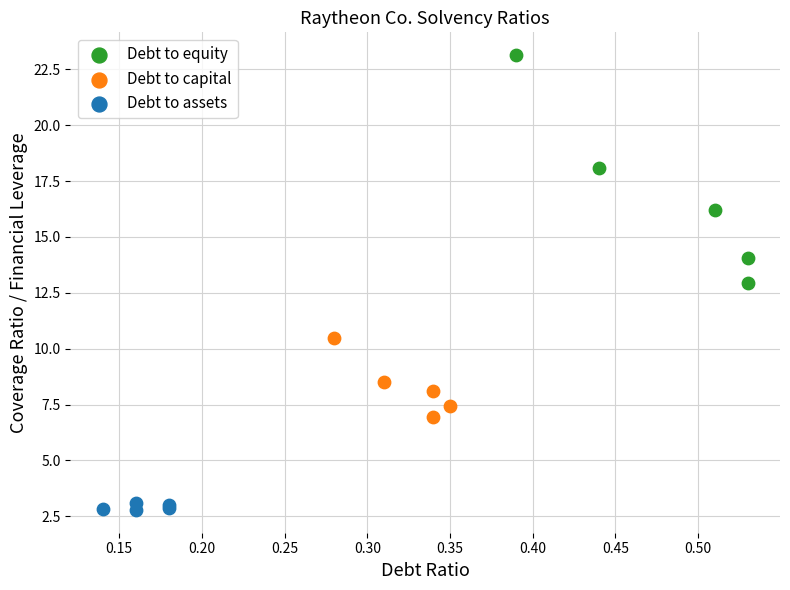

Which series has the largest Y range (max minus min)?

Debt to equity